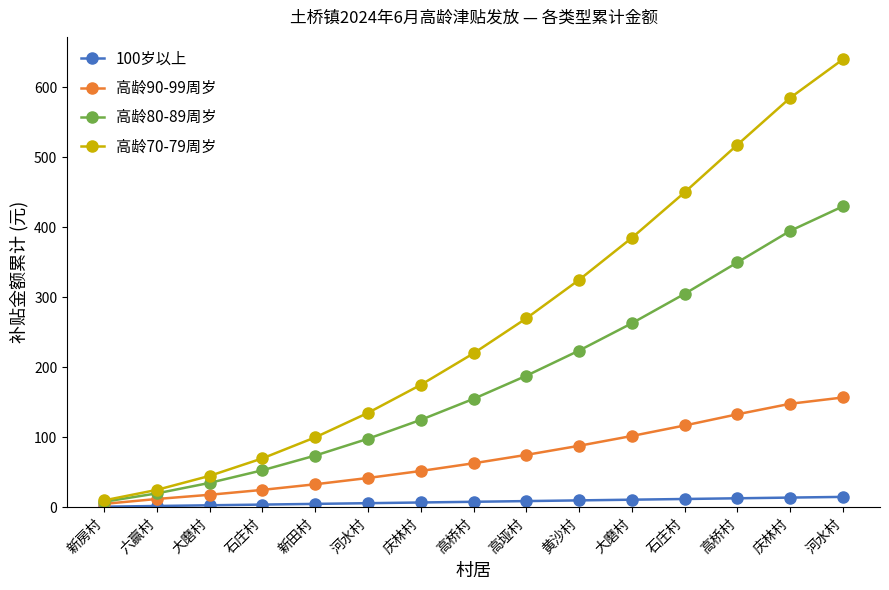

Rank the series by their maximum value, from lowest to highest.

100岁以上, 高龄90-99周岁, 高龄80-89周岁, 高龄70-79周岁